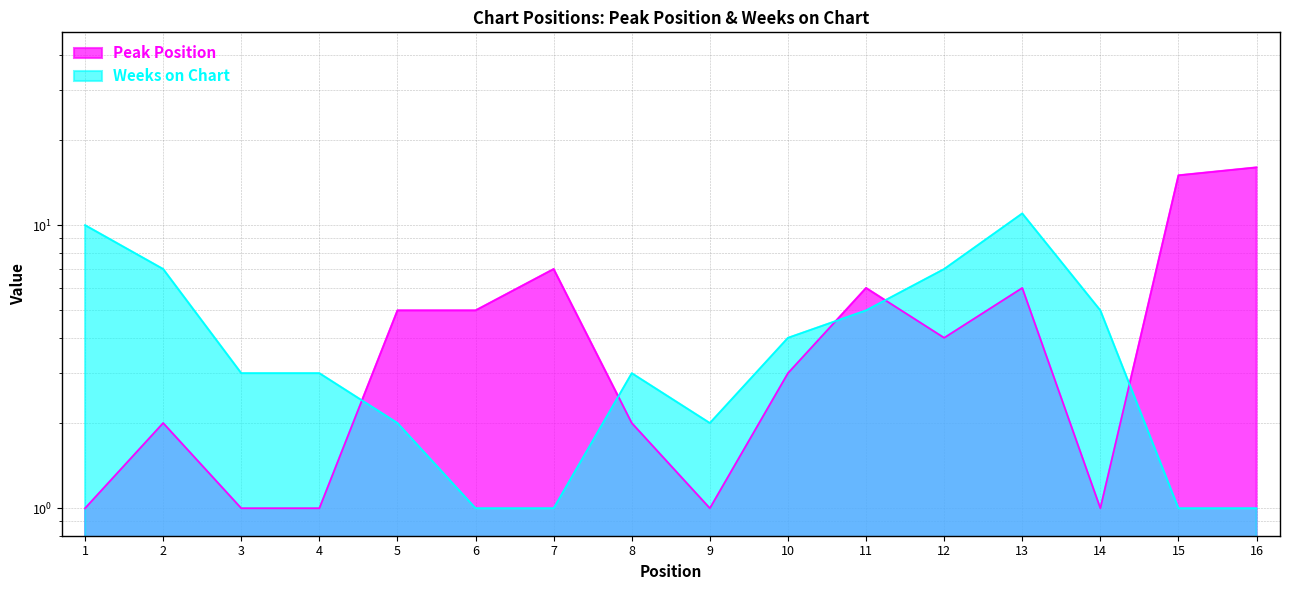

True or false: Peak Position has more than 0 points higher than both neighbors.

True